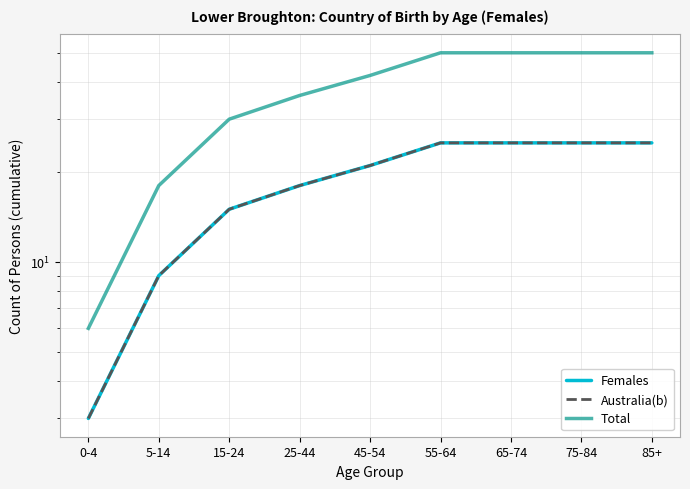

What is the total value across all series at 25-44?

72